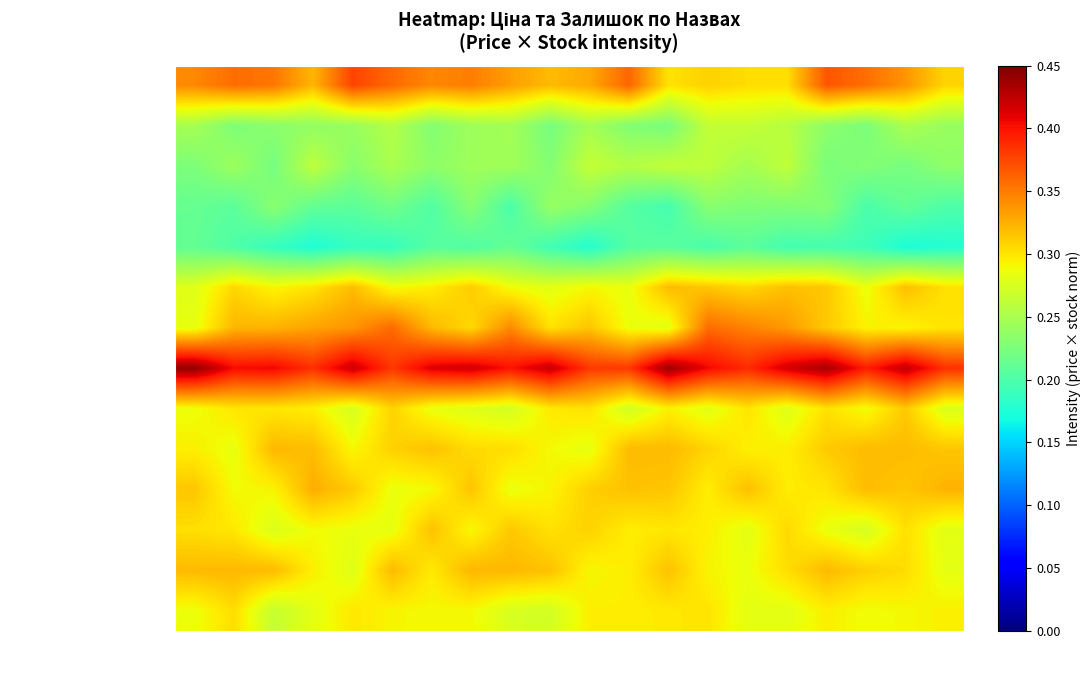

List the series in order of their peak value, highest first.

Silk 1400 біле ядро, Silk 697 біле ядро, Silk 1400 чорне ядро, AGT 2002 Classic, AGT 1015 Classic, LB-2250 Класик, AGTPR03771 Classic, AGT 1045 Classic, LB-2050 Класик, Plinth AGT Classic, Silk 697 чорне ядро 2231, Silk 697 чорне ядро 2233, AGTPR03771-B End, AGTPR03771-A Start